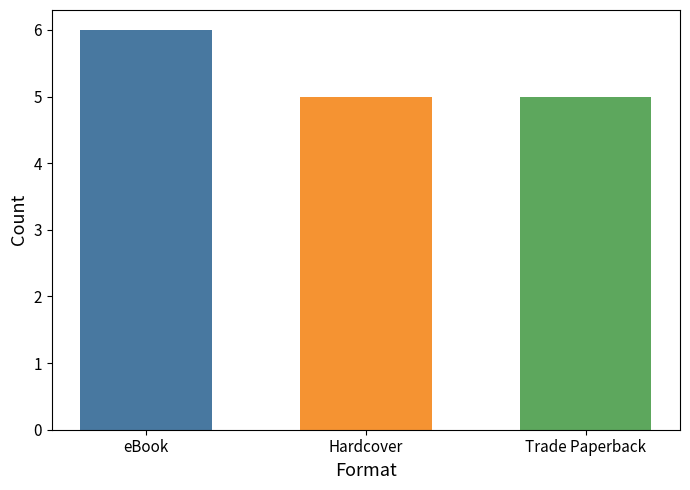

Between eBook and Hardcover, which is larger?

eBook